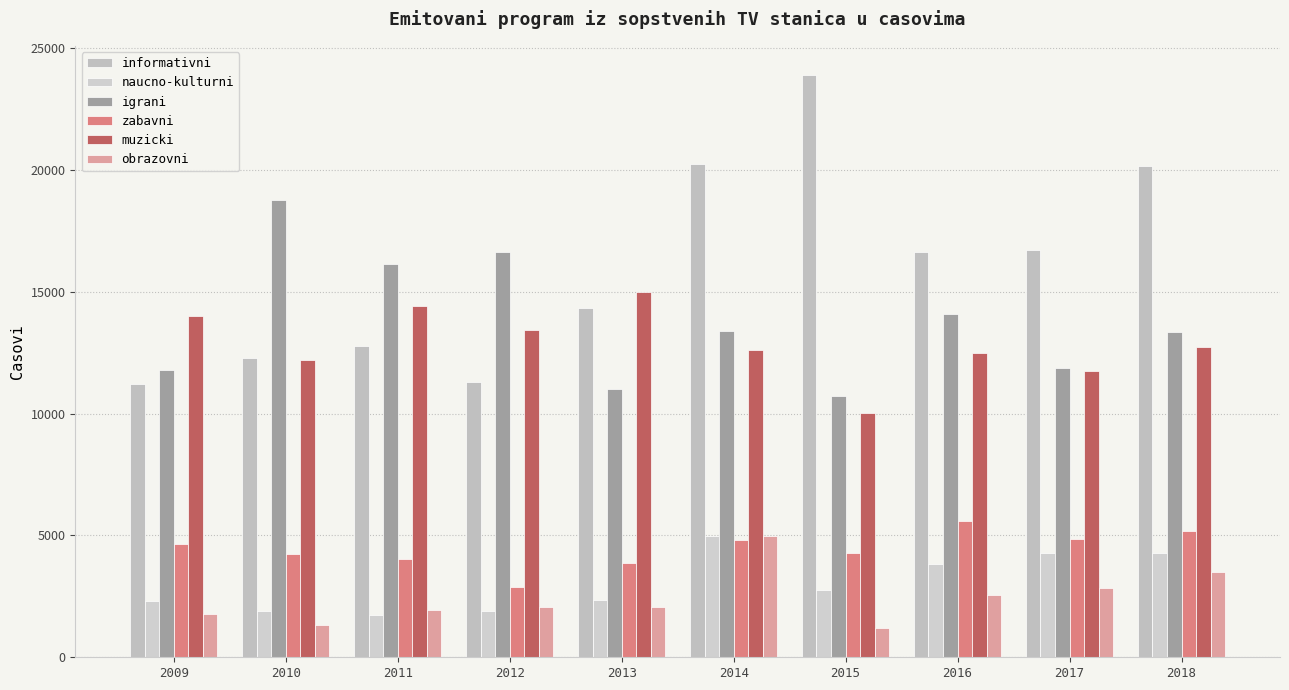

The value of zabavni at 2010 is 4249. True or false?

True